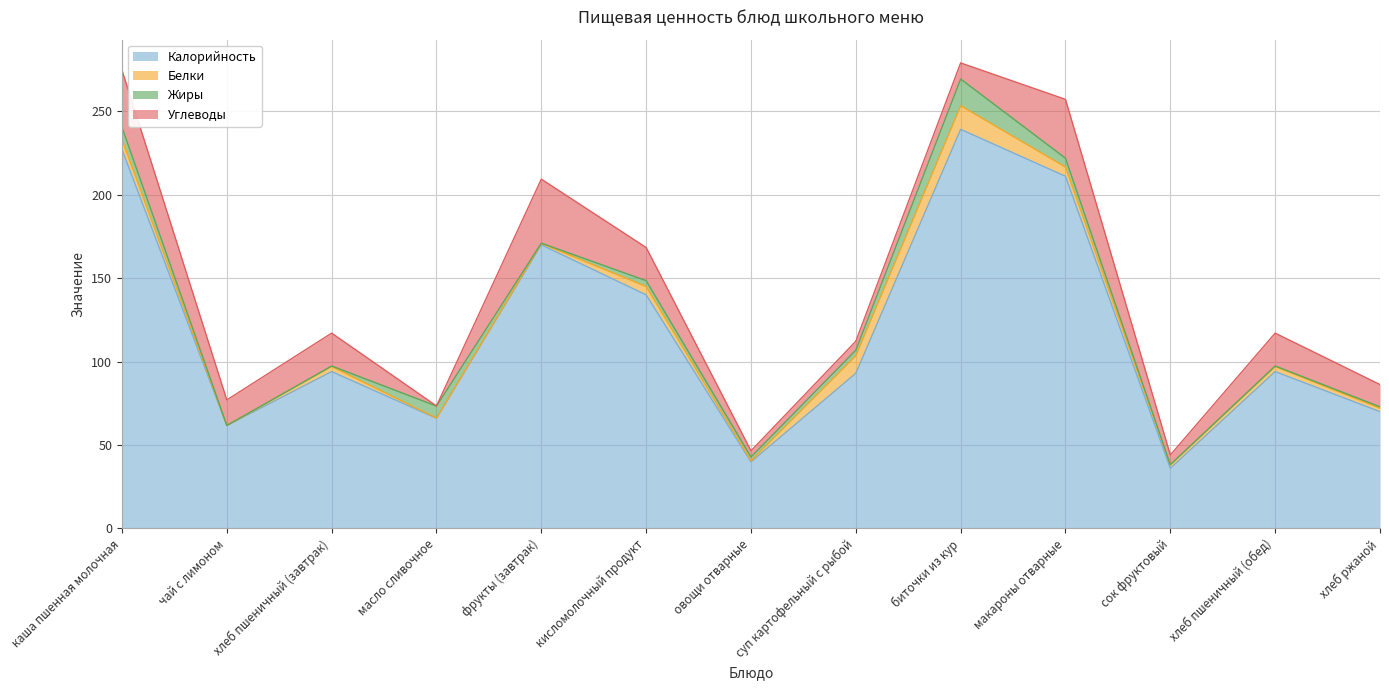

Reading right to left, transcribe all the data shown in this chart.

Калорийность: 70.0	94.0	36.0	211.1	239.2	93.0	39.9	140.0	170.0	66.0	94.0	61.6	227.2
Белки: 2.1	3.0	2.0	5.5	14.2	10.6	0.7	5.0	0.8	0.1	3.0	0.1	6.0
Жиры: 0.8	0.3	0.2	5.3	16.0	3.3	2.2	3.5	0.2	7.2	0.3	0.0	7.3
Углеводы: 13.4	19.7	5.8	35.3	9.7	5.4	3.7	19.9	38.4	0.1	19.7	15.3	34.3